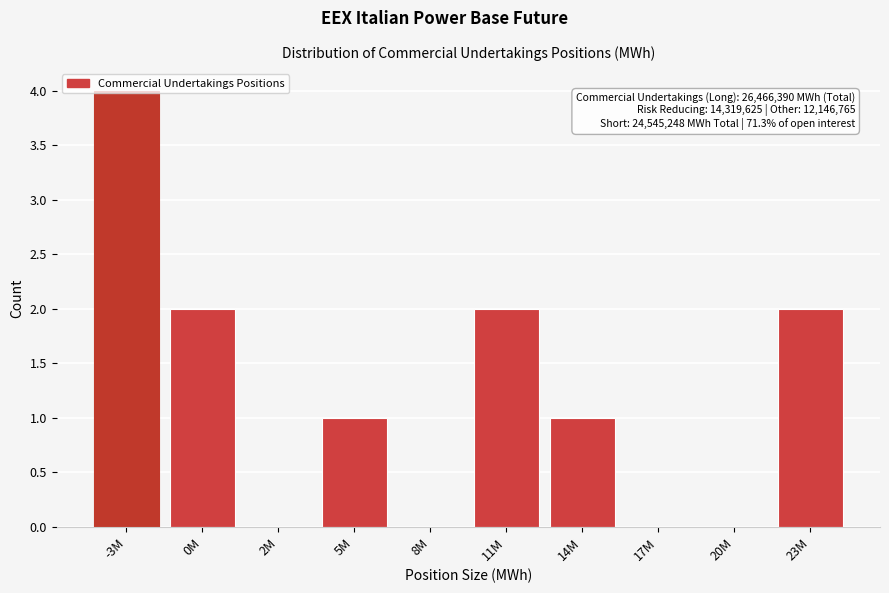

The chart shows a value of 1 at 14M. True or false?

True